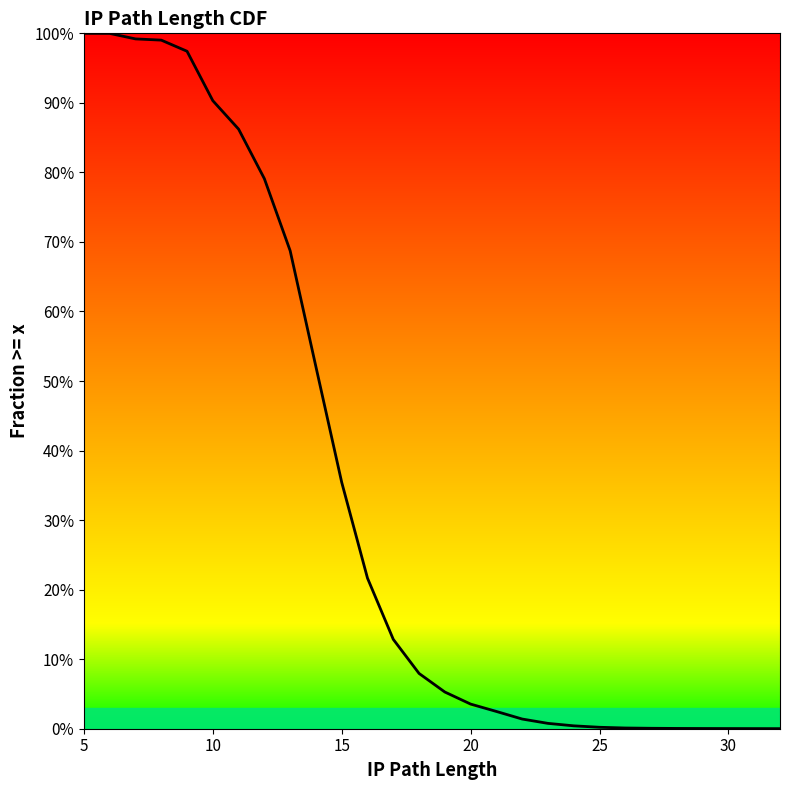

How many values exceed 0?

26